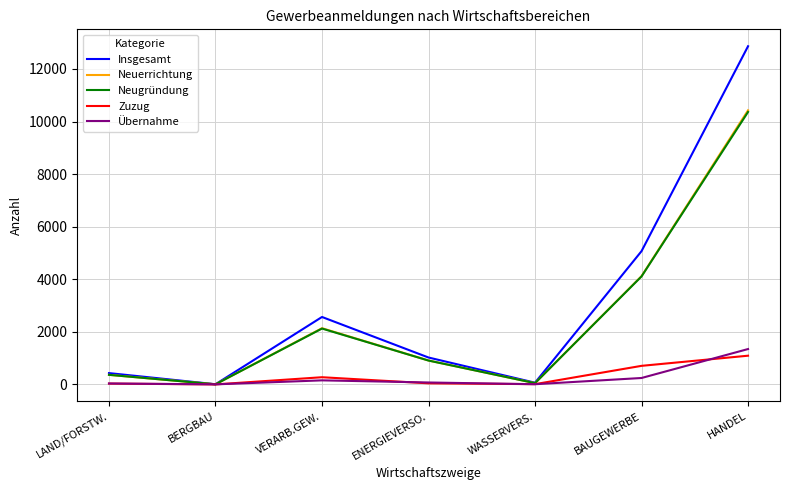

Which series has the widest spread of values?

Insgesamt